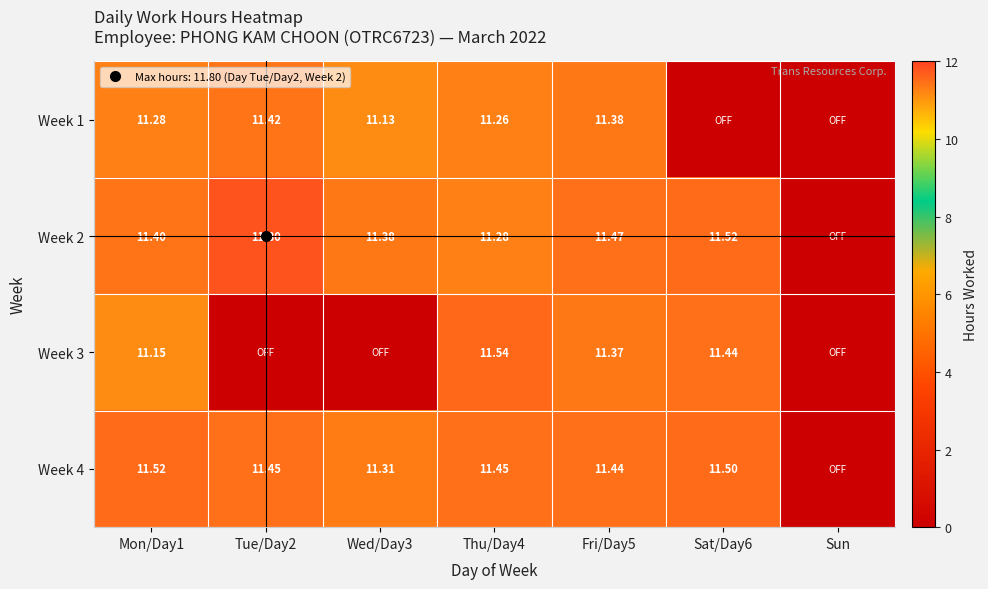

What is the sum of the Week 3 values at Thu/Day4 and Wed/Day3?

11.5